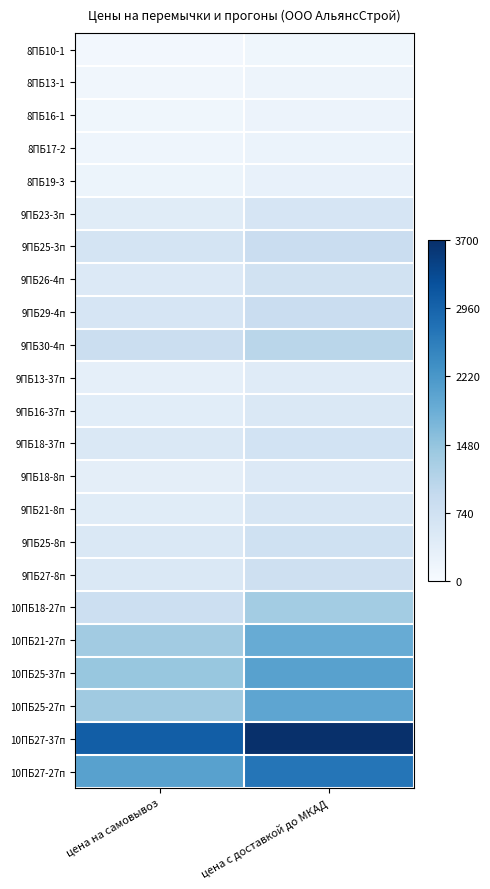

Reading left to right, what are all the values shown in this chart?

8ПБ10-1: цена на самовывоз=0.0	цена с доставкой до МКАД=0.0
8ПБ13-1: цена на самовывоз=0.0	цена с доставкой до МКАД=0.0
8ПБ16-1: цена на самовывоз=0.0	цена с доставкой до МКАД=0.1
8ПБ17-2: цена на самовывоз=0.0	цена с доставкой до МКАД=0.1
8ПБ19-3: цена на самовывоз=0.1	цена с доставкой до МКАД=0.1
9ПБ23-3п: цена на самовывоз=0.1	цена с доставкой до МКАД=0.2
9ПБ25-3п: цена на самовывоз=0.2	цена с доставкой до МКАД=0.2
9ПБ26-4п: цена на самовывоз=0.1	цена с доставкой до МКАД=0.2
9ПБ29-4п: цена на самовывоз=0.2	цена с доставкой до МКАД=0.2
9ПБ30-4п: цена на самовывоз=0.2	цена с доставкой до МКАД=0.3
9ПБ13-37п: цена на самовывоз=0.1	цена с доставкой до МКАД=0.1
9ПБ16-37п: цена на самовывоз=0.1	цена с доставкой до МКАД=0.1
9ПБ18-37п: цена на самовывоз=0.1	цена с доставкой до МКАД=0.2
9ПБ18-8п: цена на самовывоз=0.1	цена с доставкой до МКАД=0.1
9ПБ21-8п: цена на самовывоз=0.1	цена с доставкой до МКАД=0.2
9ПБ25-8п: цена на самовывоз=0.1	цена с доставкой до МКАД=0.2
9ПБ27-8п: цена на самовывоз=0.1	цена с доставкой до МКАД=0.2
10ПБ18-27п: цена на самовывоз=0.2	цена с доставкой до МКАД=0.4
10ПБ21-27п: цена на самовывоз=0.4	цена с доставкой до МКАД=0.5
10ПБ25-37п: цена на самовывоз=0.4	цена с доставкой до МКАД=0.6
10ПБ25-27п: цена на самовывоз=0.4	цена с доставкой до МКАД=0.5
10ПБ27-37п: цена на самовывоз=0.8	цена с доставкой до МКАД=1.0
10ПБ27-27п: цена на самовывоз=0.6	цена с доставкой до МКАД=0.7